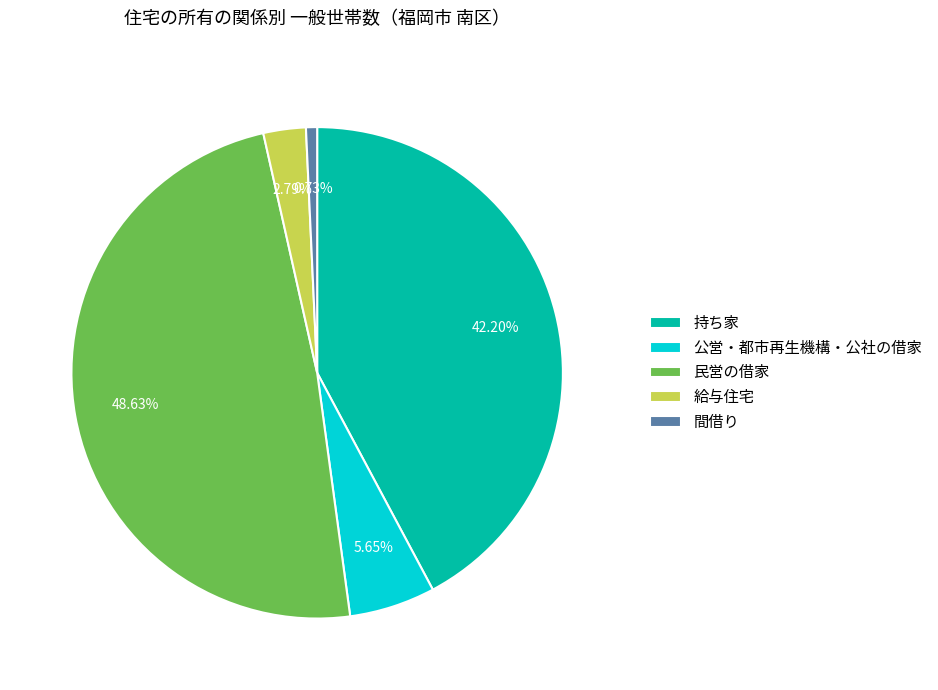

The 民営の借家 slice represents 39% of the pie. True or false?

False